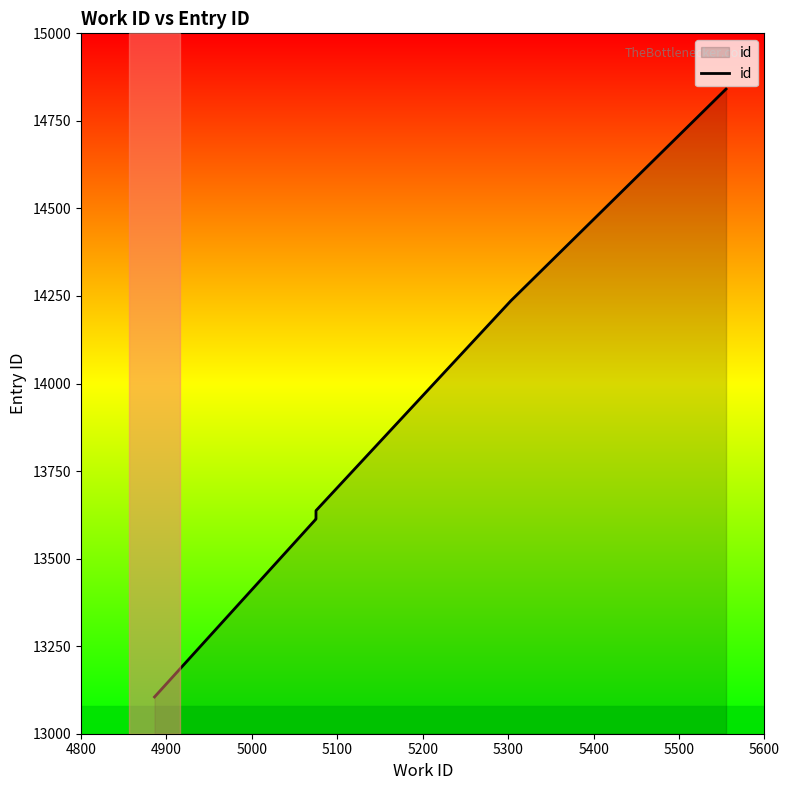

What is the difference between the values at 5100 and 4800?

532